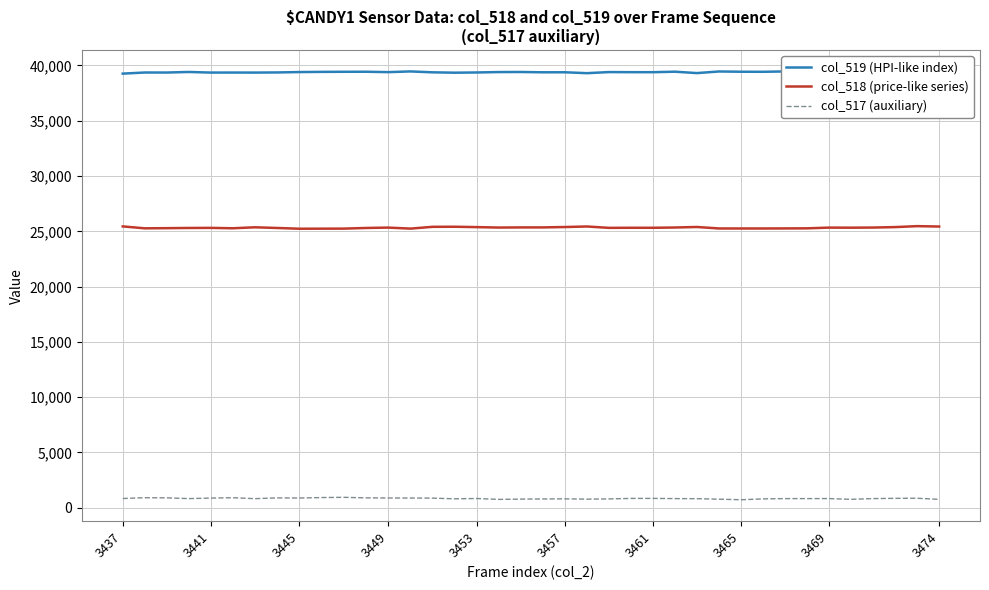

True or false: col_517 (auxiliary) and col_519 (HPI-like index) intersect in this chart.

False